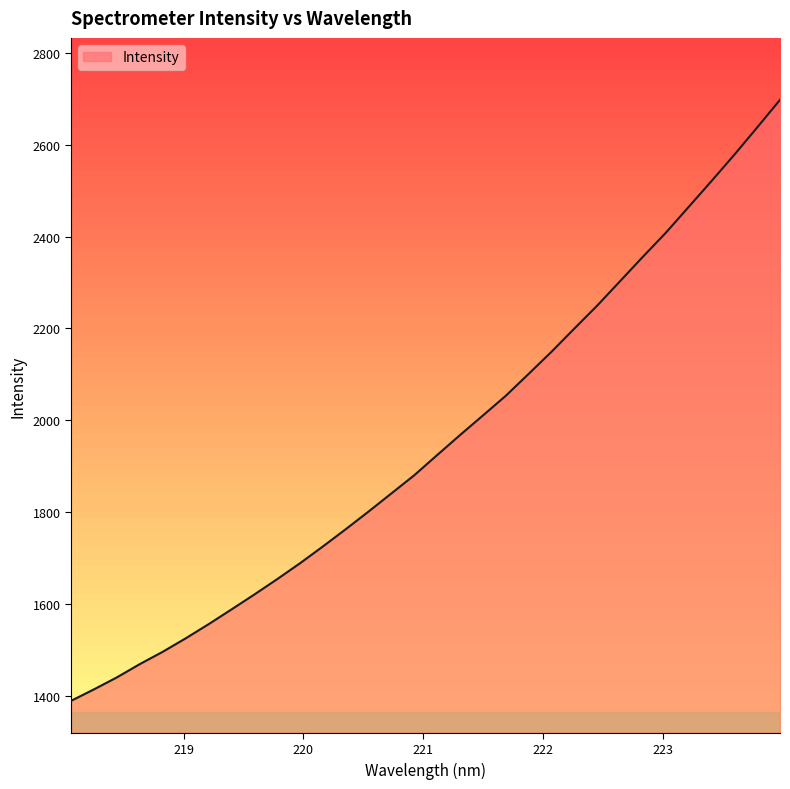

What is the average value?

1952.3